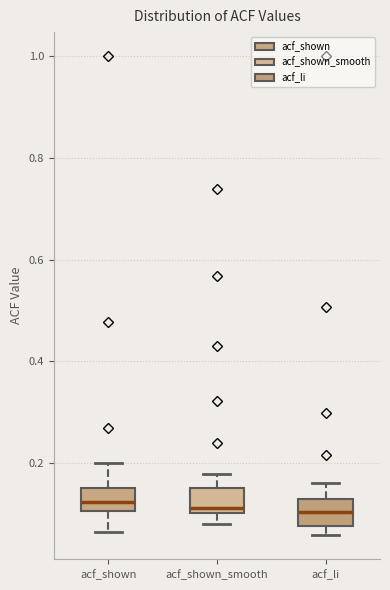

Where is the upper edge of the box for acf_shown on the y-axis? The values are not printed on the chart, so give them approximately, as read against the axis.

0.16